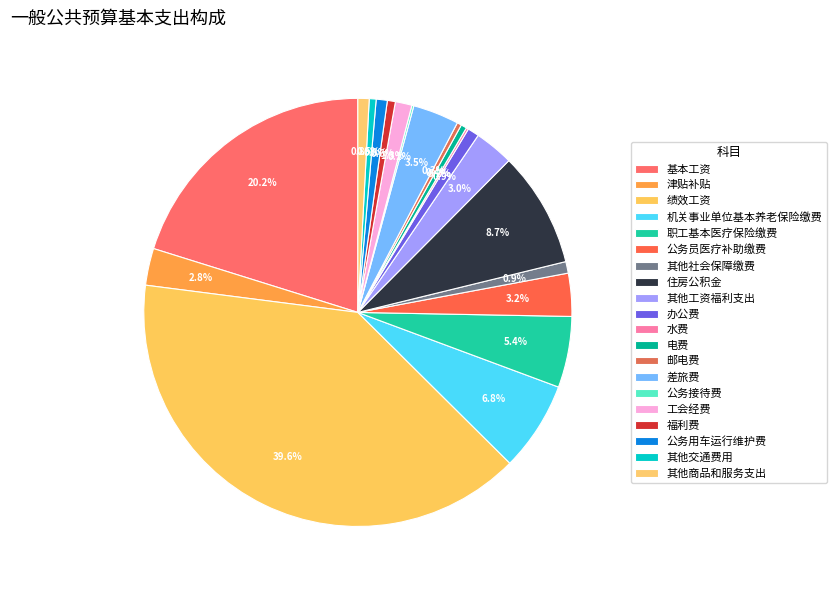

The 其他商品和服务支出 slice represents 11% of the pie. True or false?

False